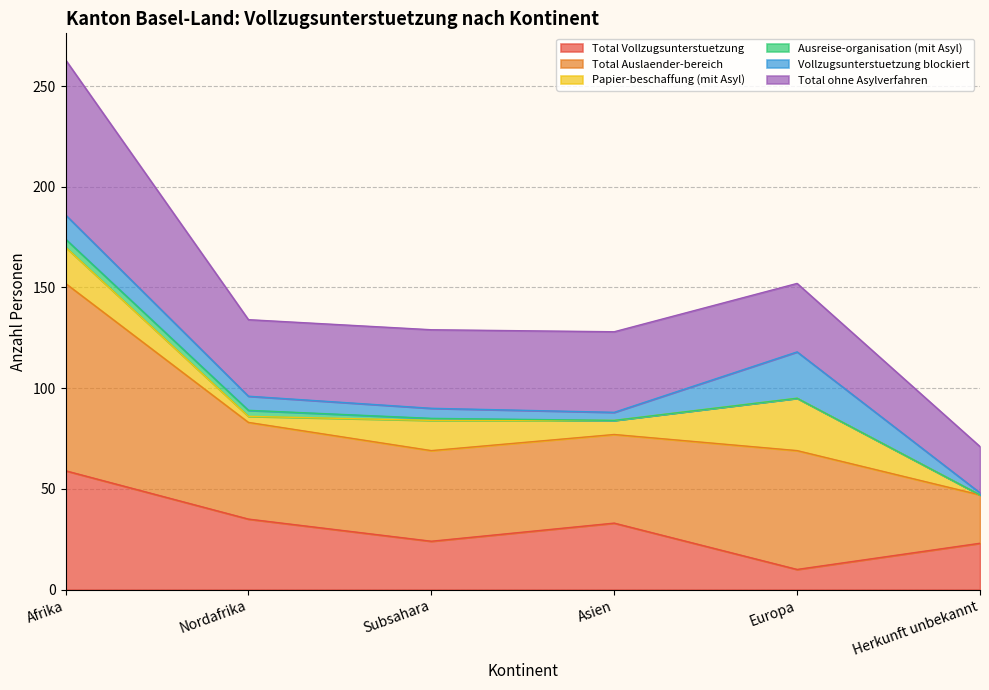

The value of Total Vollzugsunterstuetzung at Nordafrika is 10. True or false?

False